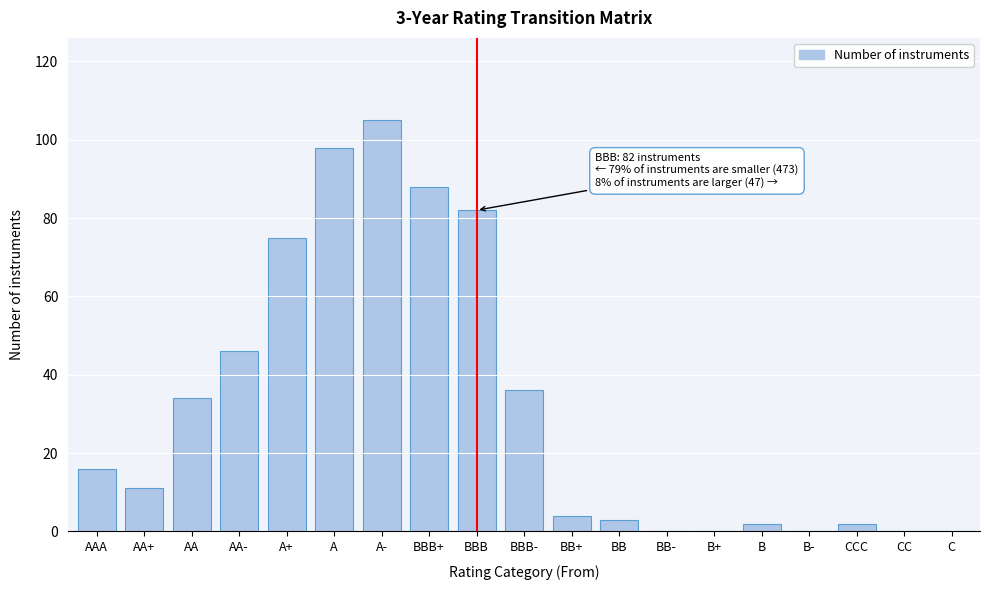

Reading right to left, what are all the values shown in this chart?

C=0	CC=0	CCC=2	B-=0	B=2	B+=0	BB-=0	BB=3	BB+=4	BBB-=36	BBB=82	BBB+=88	A-=105	A=98	A+=75	AA-=46	AA=34	AA+=11	AAA=16